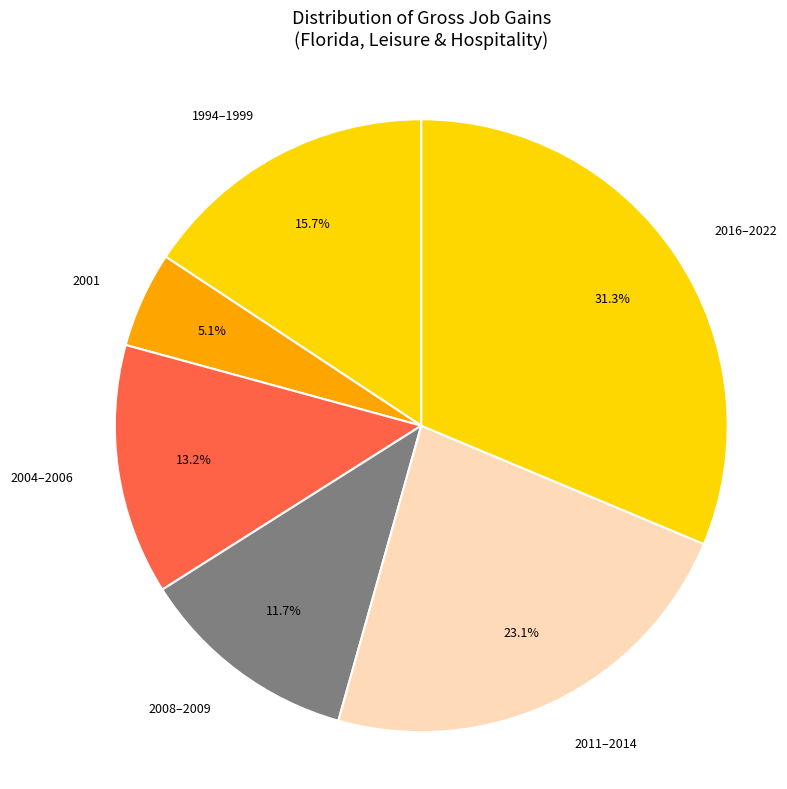

Which has a higher value, 2004–2006 or 2016–2022?

2016–2022